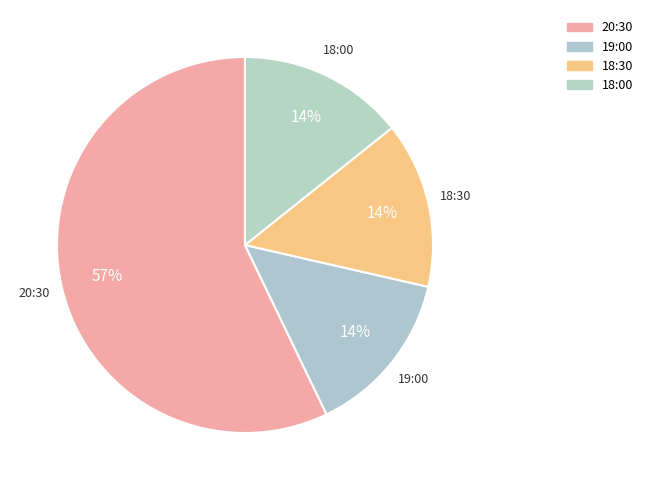

Count the number of slices in the pie.

4